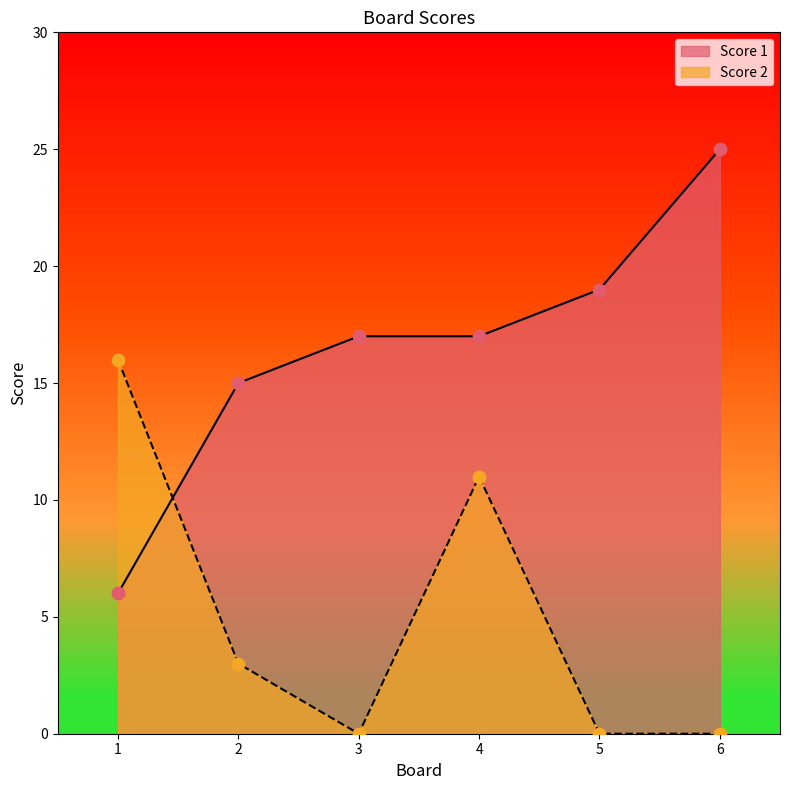

At which category is the sum across all series the highest?

4